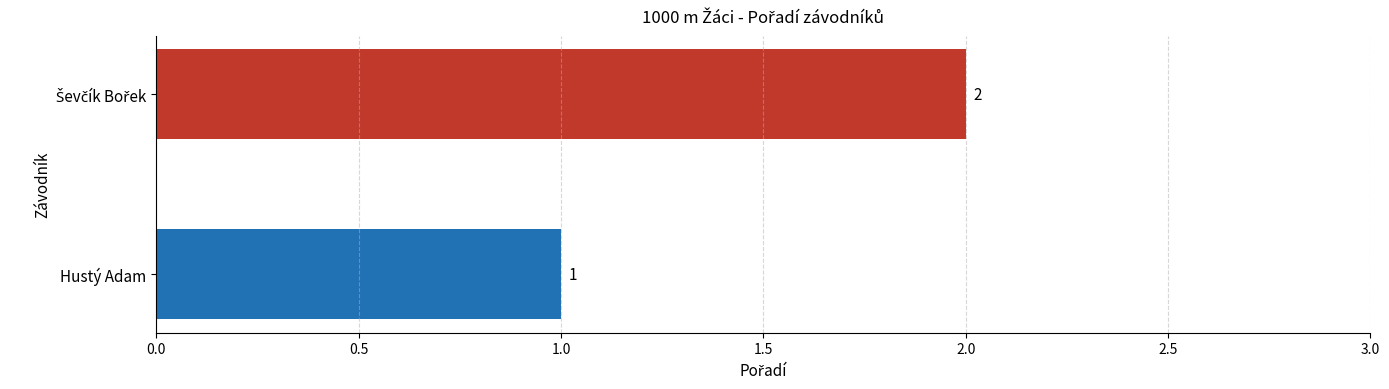

What is the sum of all values?

3